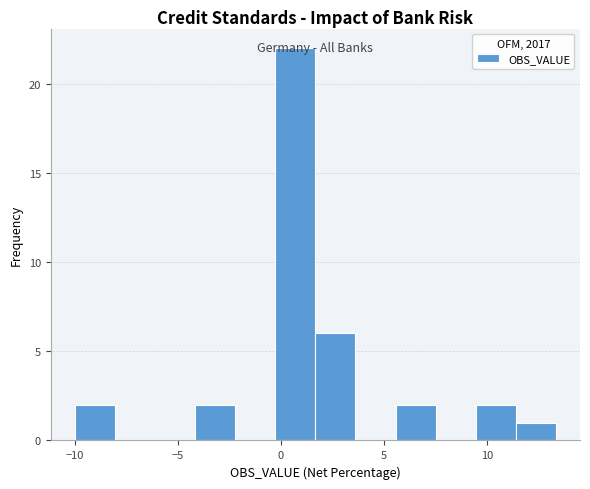

Around what value on the x-axis is the tallest bar? Give the approximate position of its centre, as read against the axis.

0.5